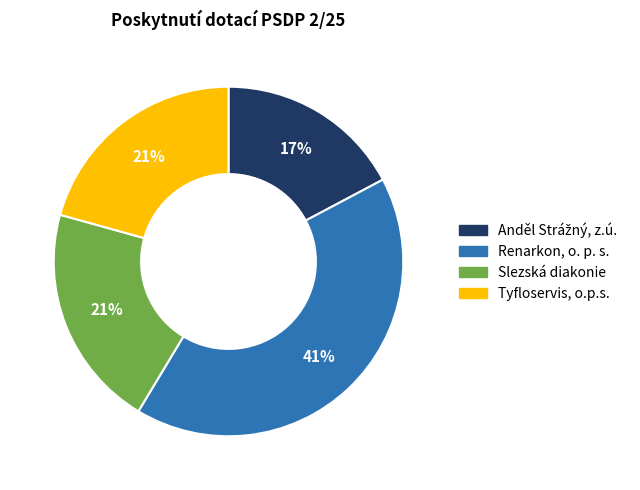

To the nearest percent, what is the average slice percentage?

25%